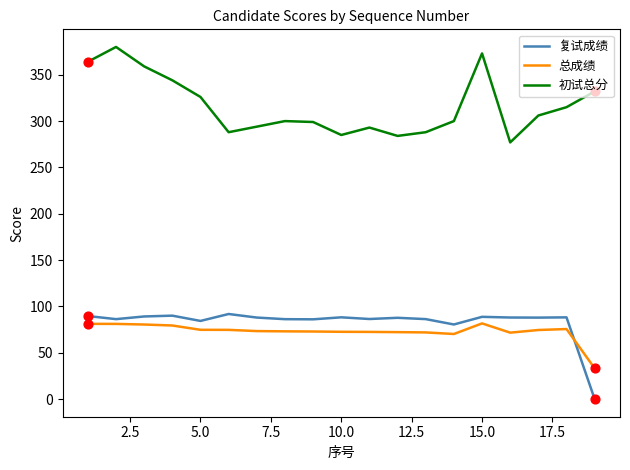

Which series has the largest total across all categories?

初试总分